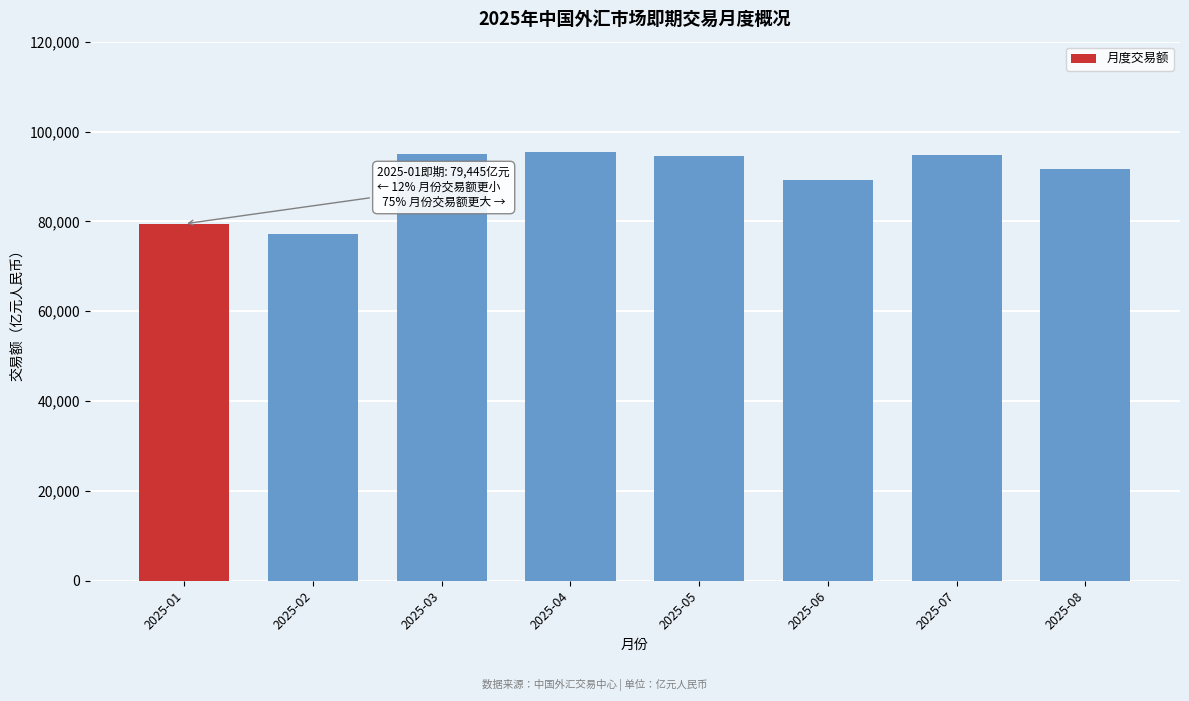

The value at 2025-06 is 144232.8. True or false?

False